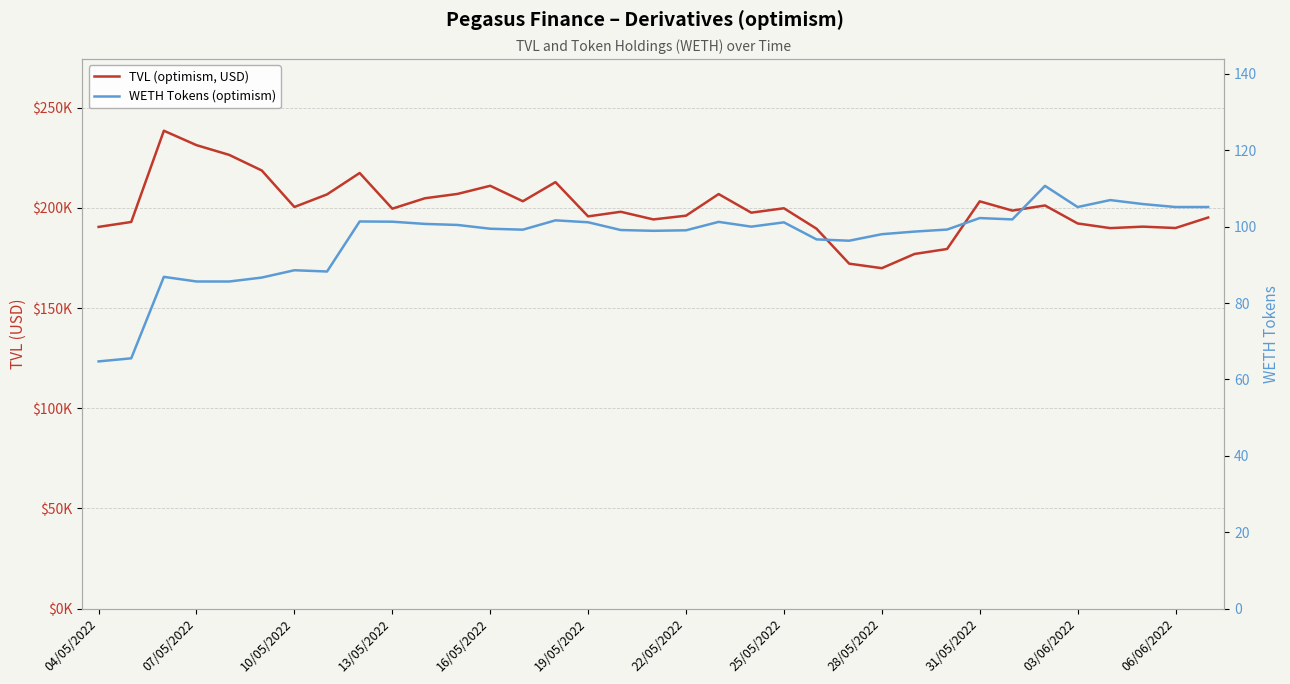

True or false: WETH Tokens (optimism) and TVL (optimism, USD) cross at least once.

False